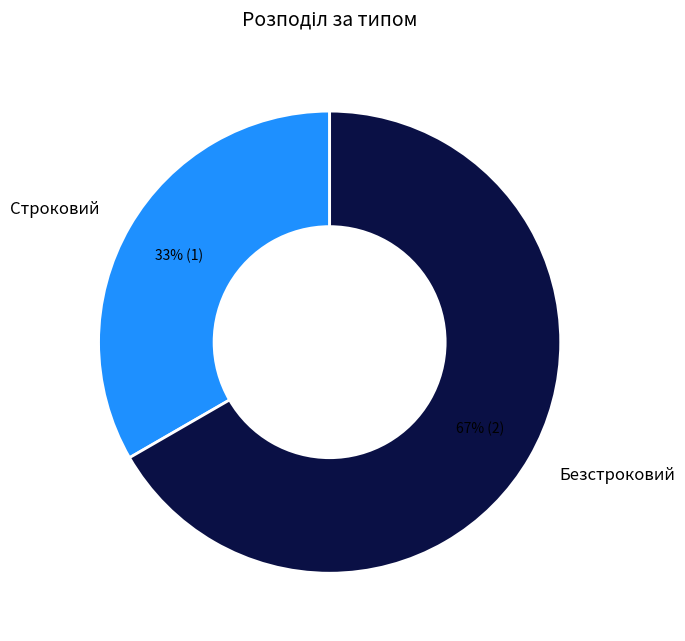

True or false: Безстроковий accounts for 52% of the total.

False